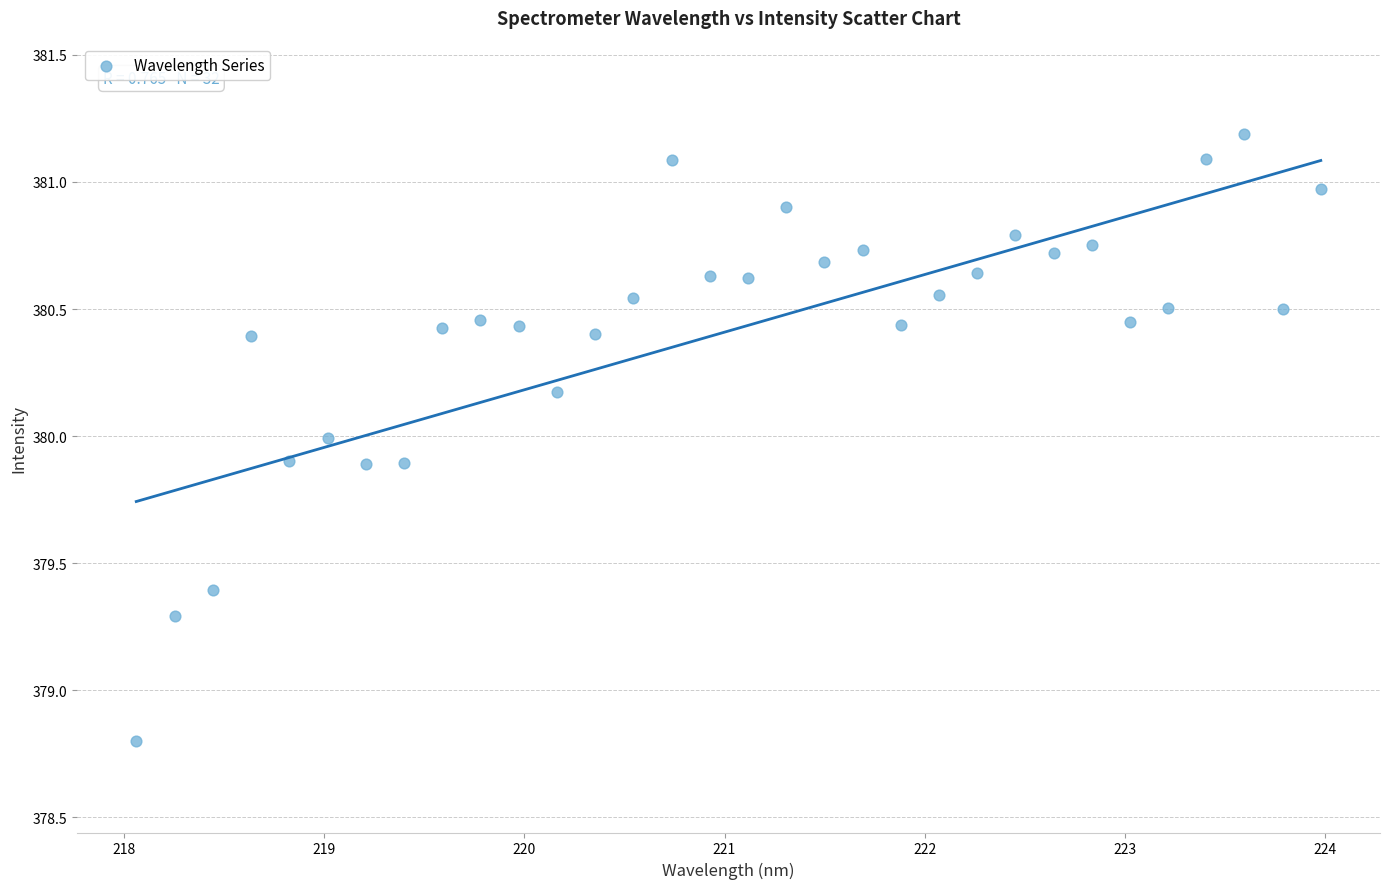

What is the range of Y values (max minus min)?

2.4